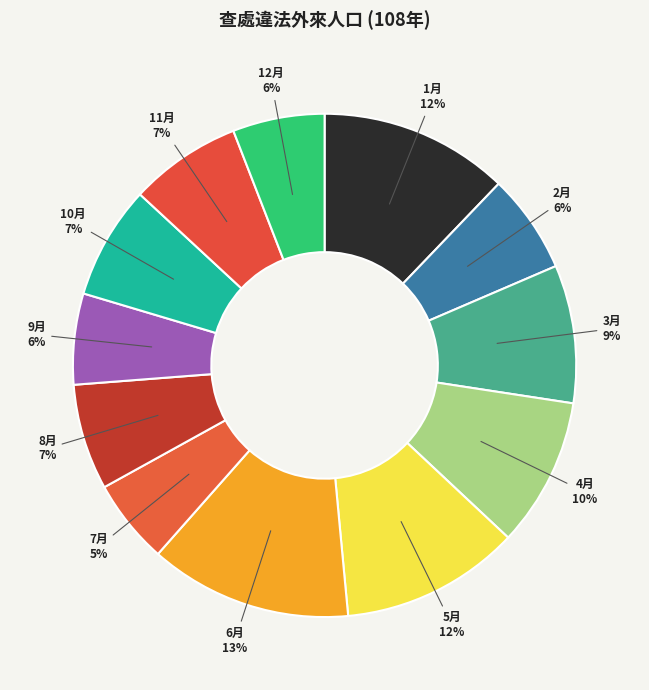

Which has a higher value, 7月 or 11月?

11月